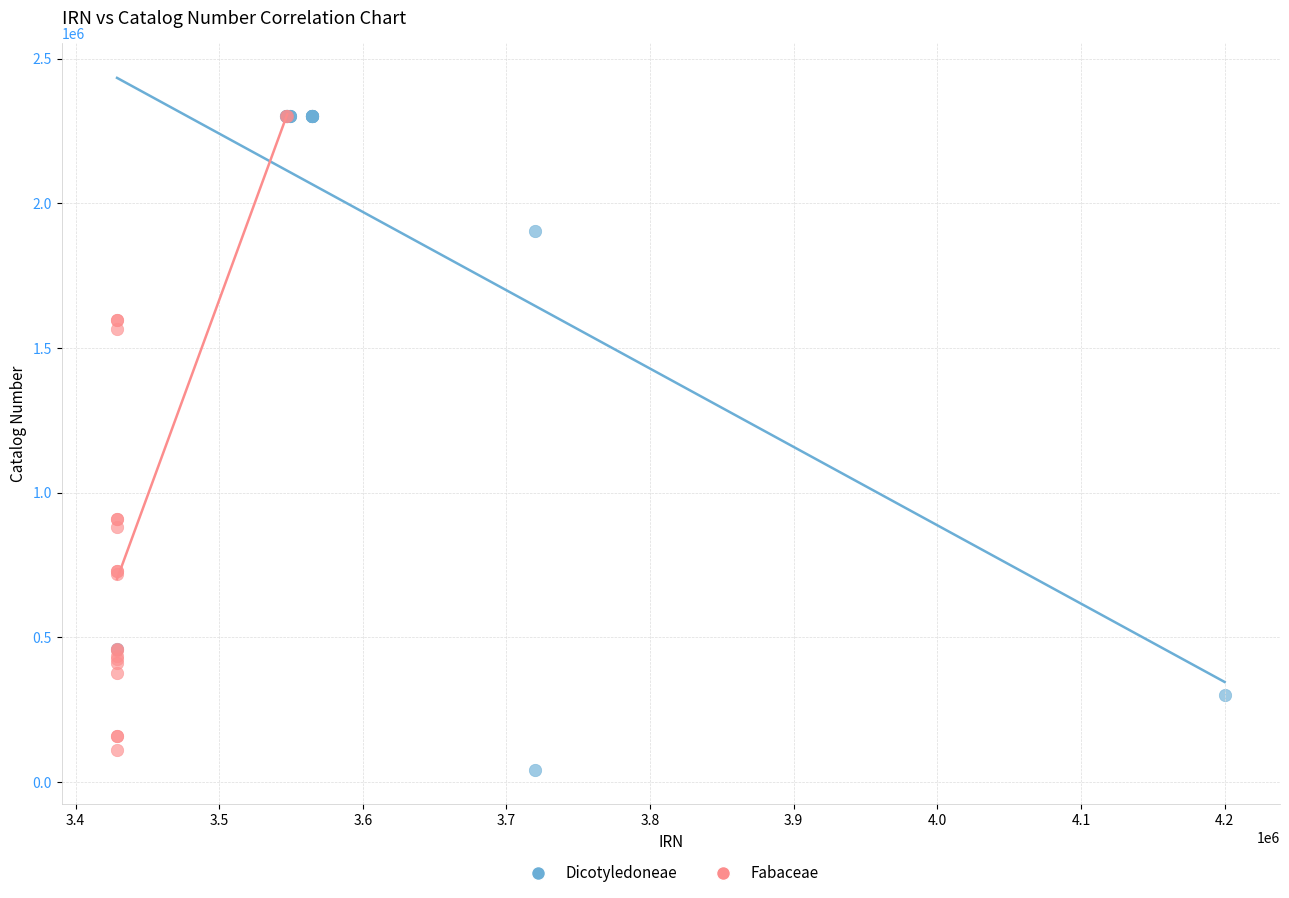

Which series has the widest spread of Y values?

Dicotyledoneae